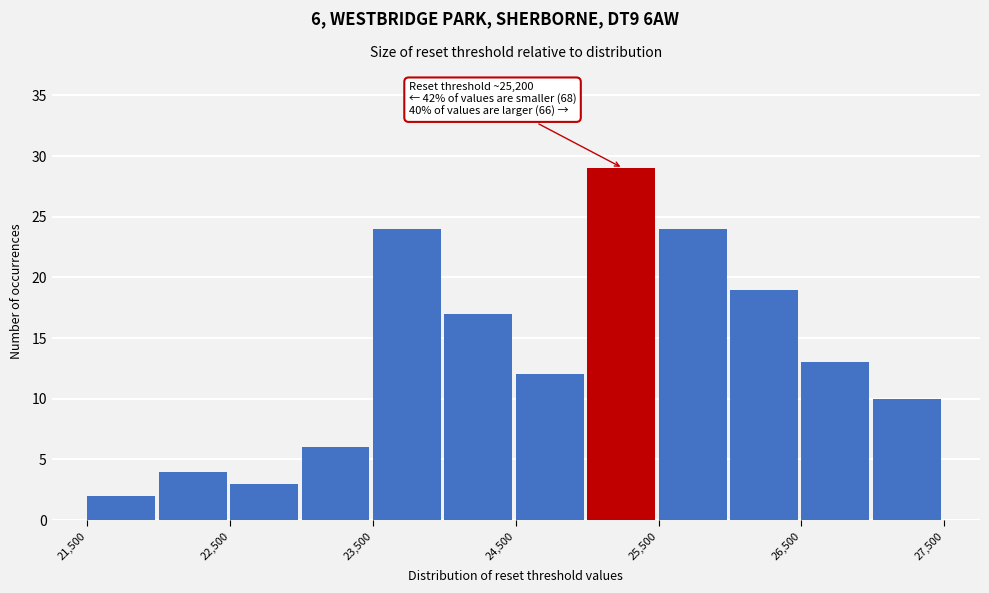

Which range on the x-axis has the tallest bar?

25000 to 25500